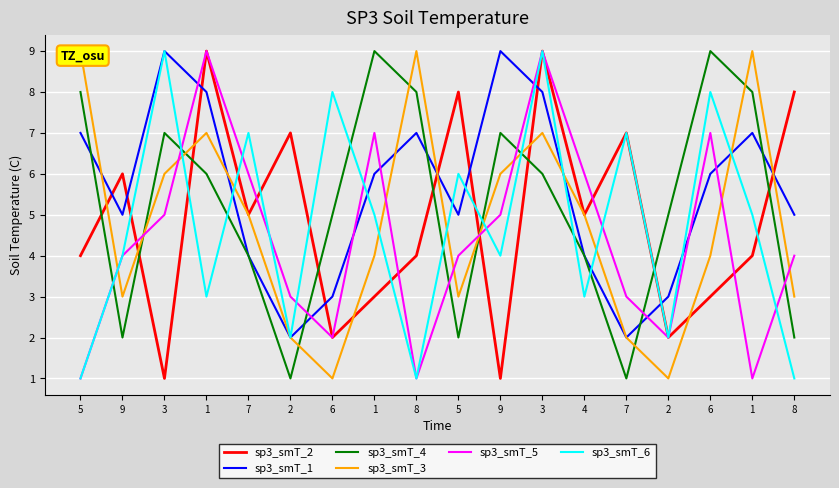

Reading left to right, extract all data points from this chart.

sp3_smT_2: 4	6	1	9	5	7	2	3	4	8	1	9	5	7	2	3	4	8
sp3_smT_1: 7	5	9	8	4	2	3	6	7	5	9	8	4	2	3	6	7	5
sp3_smT_4: 8	2	7	6	4	1	5	9	8	2	7	6	4	1	5	9	8	2
sp3_smT_3: 9	3	6	7	5	2	1	4	9	3	6	7	5	2	1	4	9	3
sp3_smT_5: 1	4	5	9	6	3	2	7	1	4	5	9	6	3	2	7	1	4
sp3_smT_6: 1	4	9	3	7	2	8	5	1	6	4	9	3	7	2	8	5	1